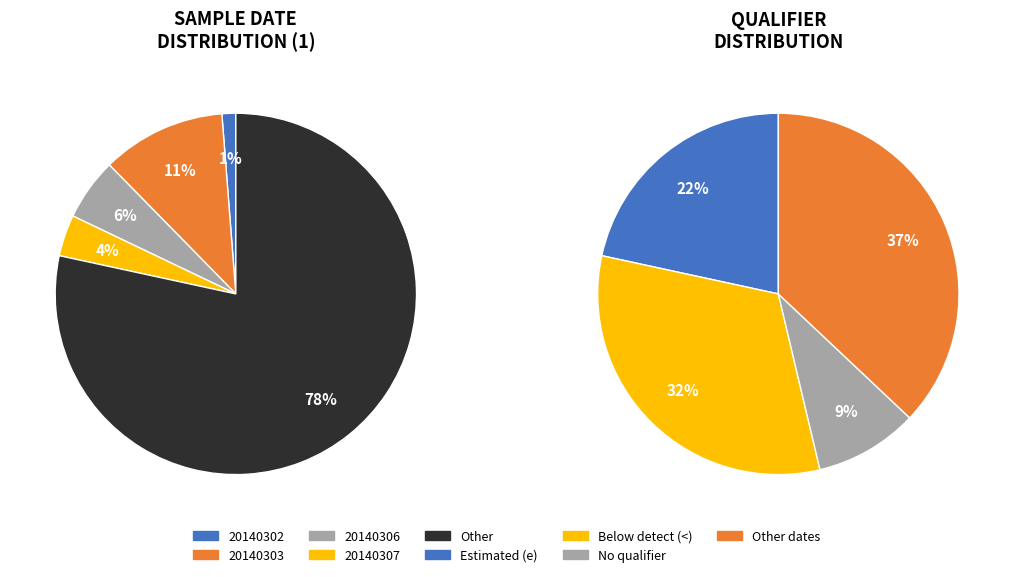

True or false: 20140307 accounts for 1% of the total.

False